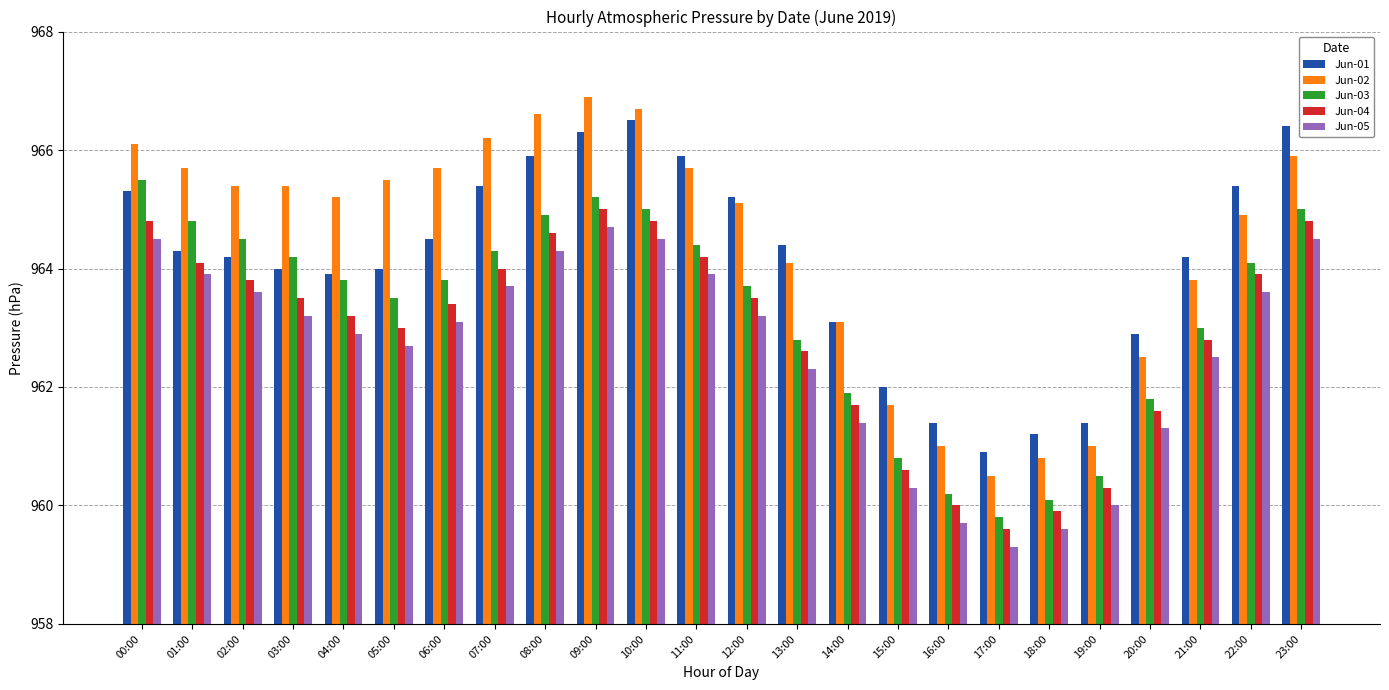

What is the value of the Jun-02 bar at the 8th from the left?

966.2